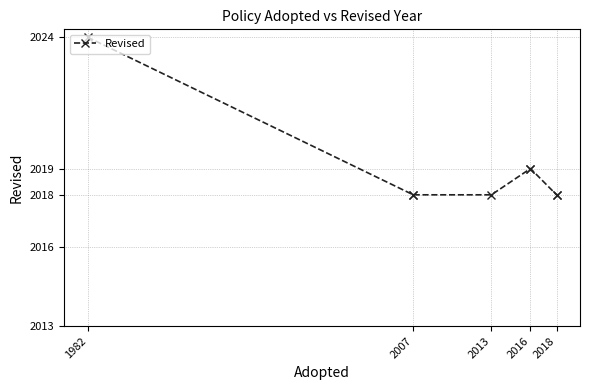

Which category has the highest value across all series?

1982